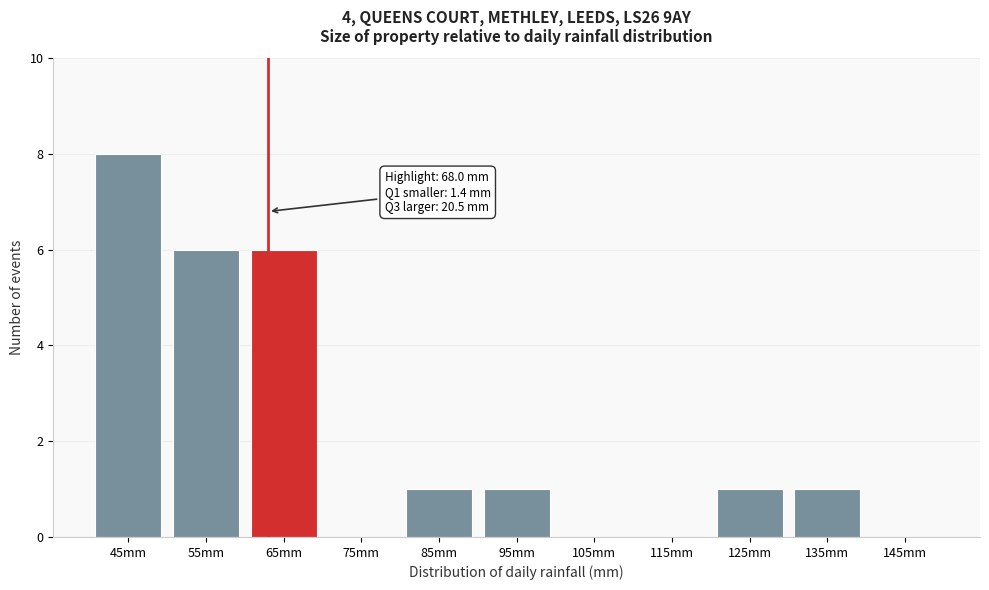

Reading left to right, list all the values displayed in this chart.

45mm=8	55mm=6	65mm=6	75mm=0	85mm=1	95mm=1	105mm=0	115mm=0	125mm=1	135mm=1	145mm=0